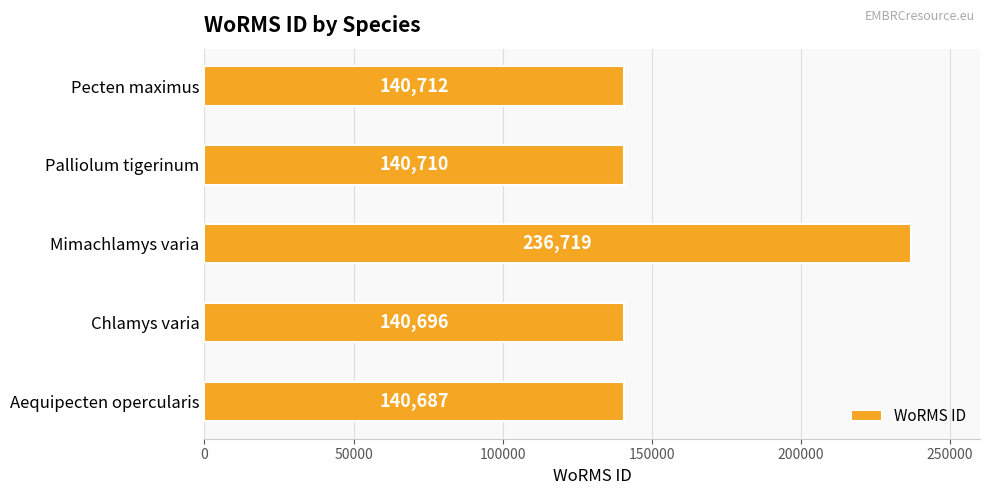

Rank the categories by value from highest to lowest.

Mimachlamys varia, Pecten maximus, Palliolum tigerinum, Chlamys varia, Aequipecten opercularis